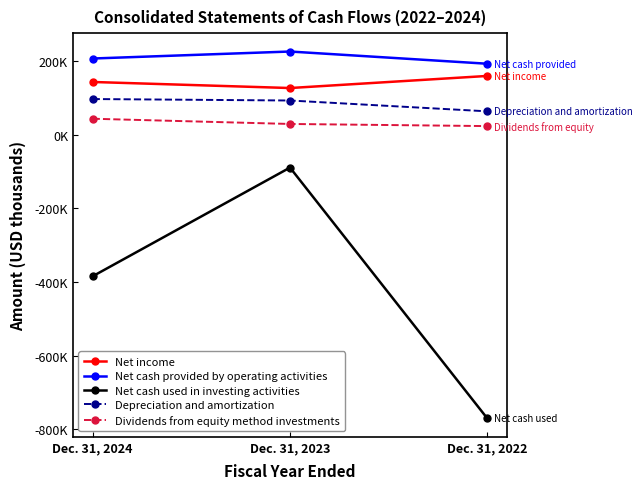

What are all the series names shown in the legend?

Net income, Net cash provided by operating activities, Net cash used in investing activities, Depreciation and amortization, Dividends from equity method investments